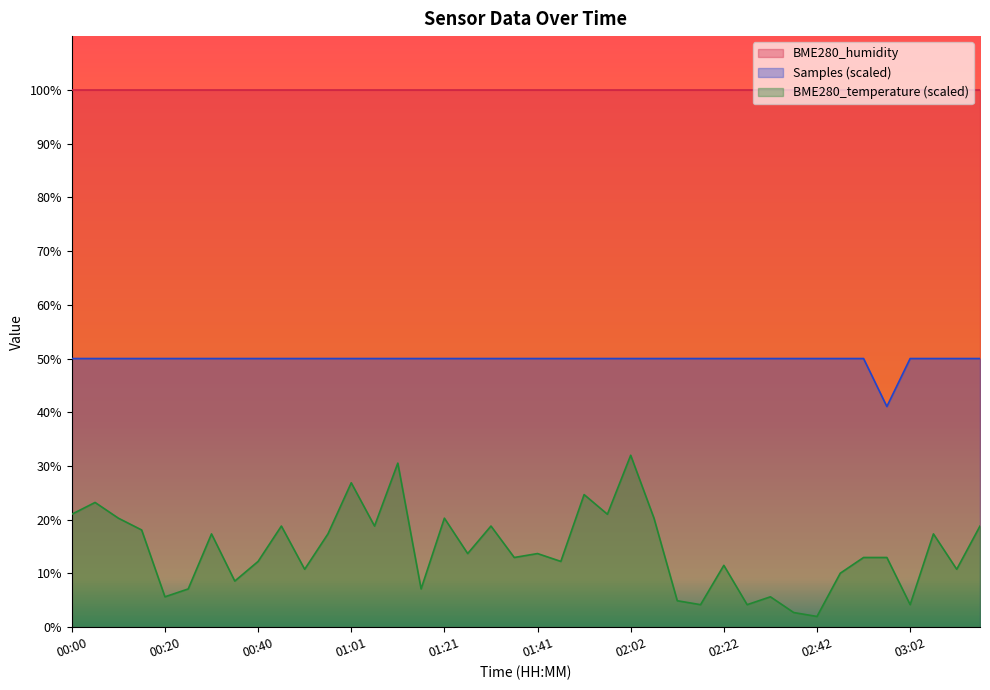

Which series has the largest range (max minus min)?

BME280_temperature (scaled)